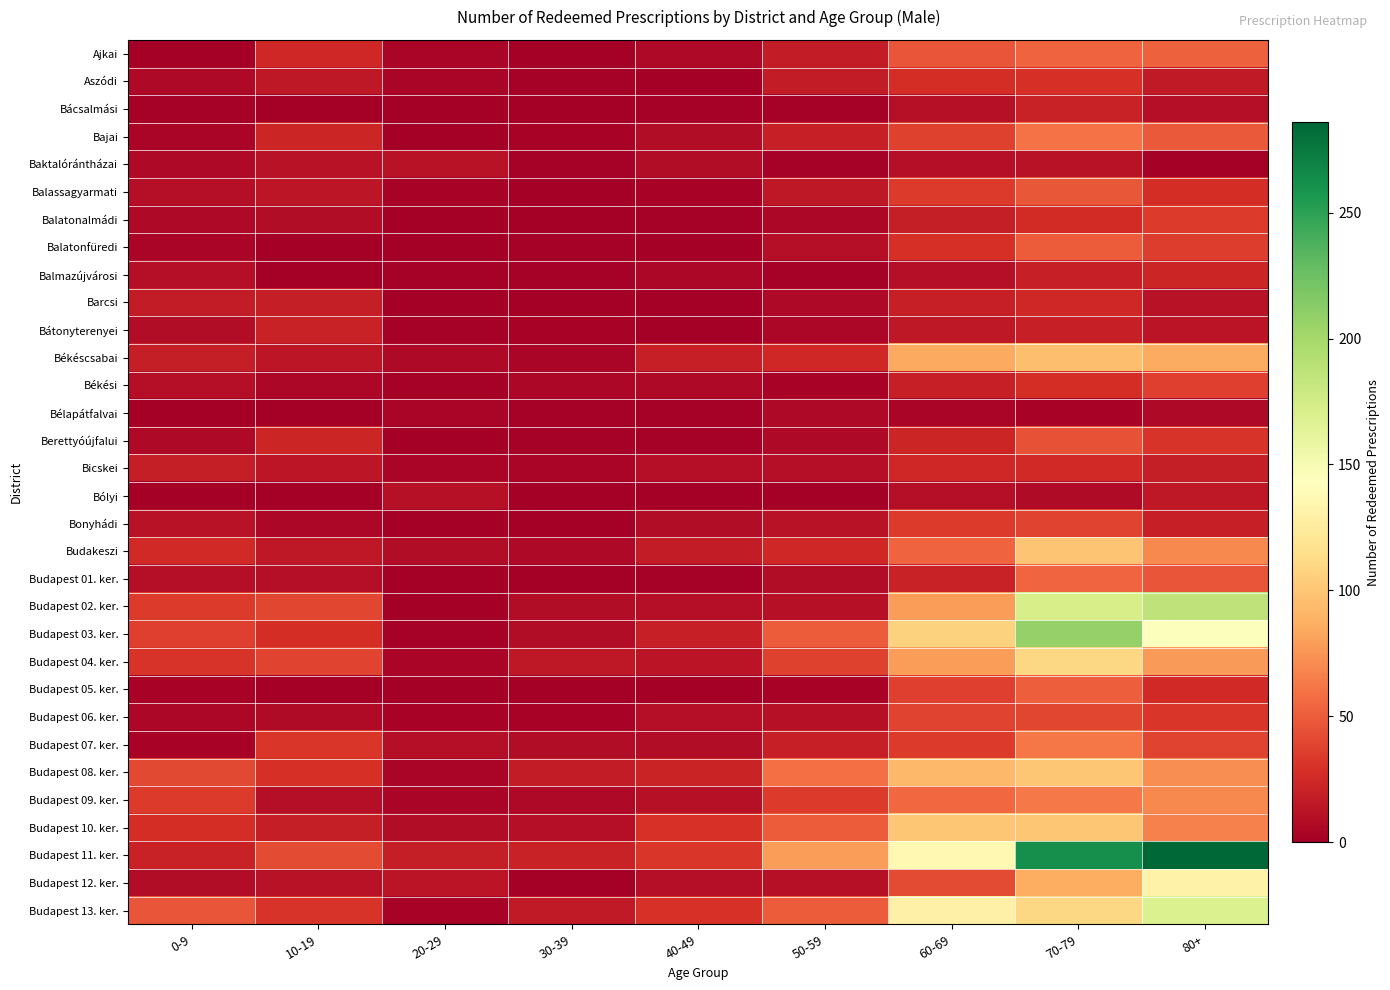

Which series has the largest range (max minus min)?

Budapest 11. ker.